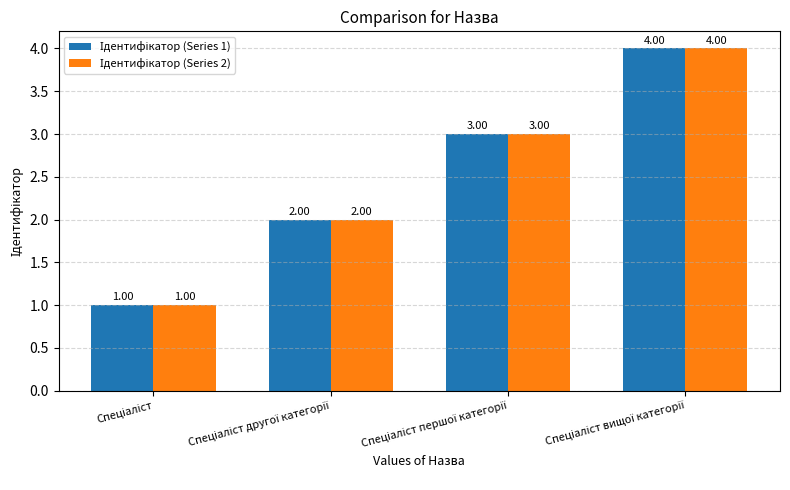

Count the number of categories in the chart.

4